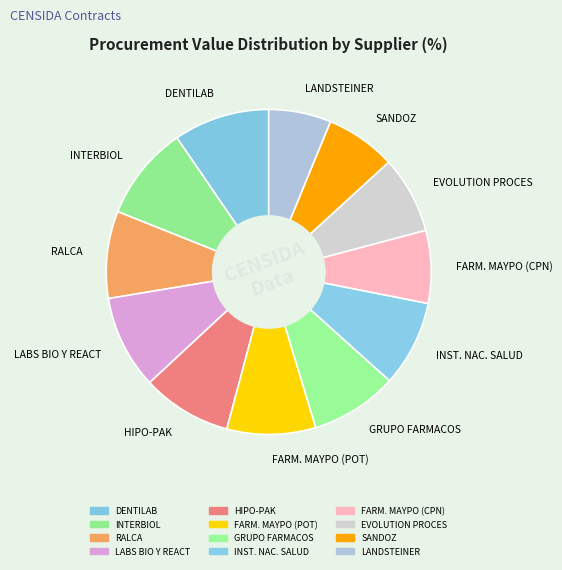

Which category has the smallest portion of the pie?

LANDSTEINER